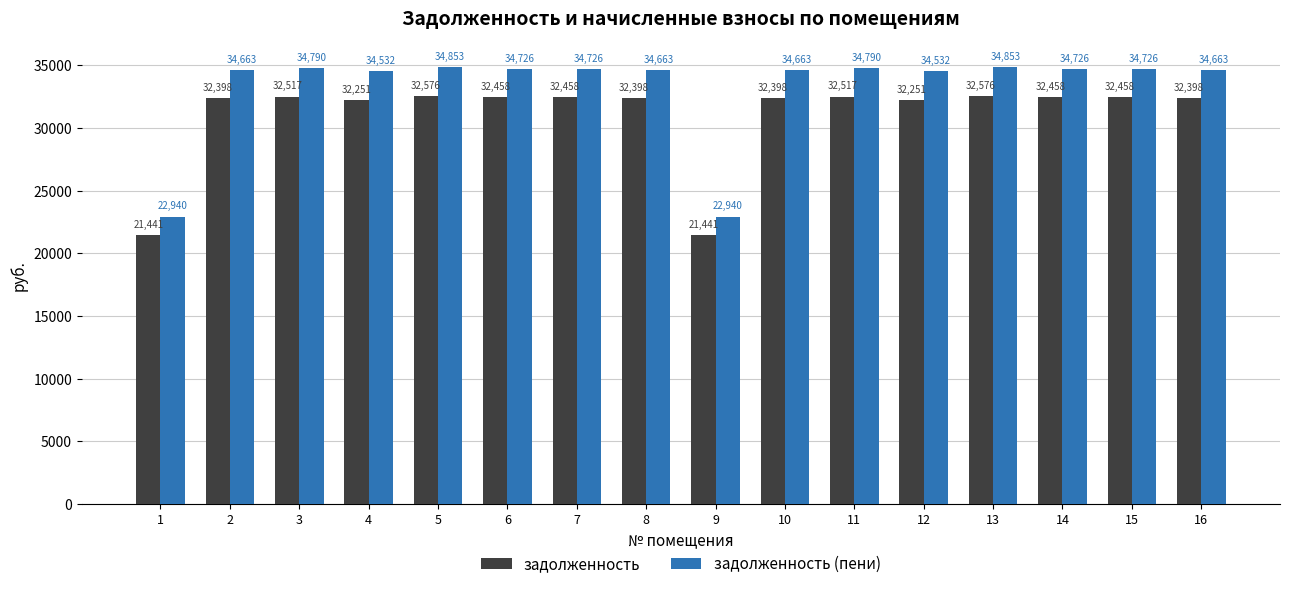

What are all the series names shown in the legend?

задолженность, задолженность (пени)